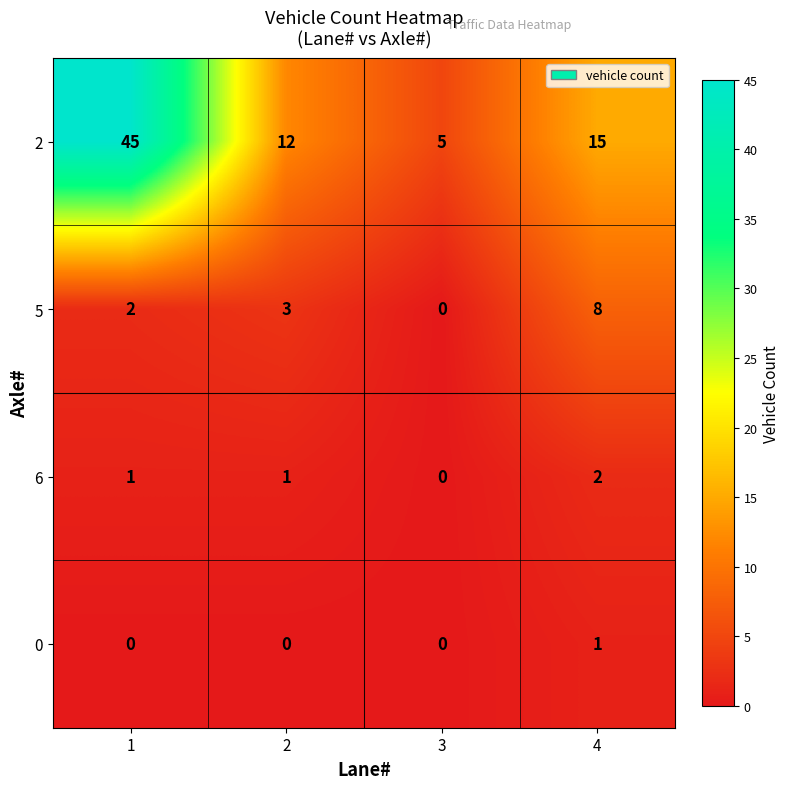

Reading right to left, what are all the values shown in this chart?

2: 4=15	3=5	2=12	1=45
5: 4=8	3=0	2=3	1=2
6: 4=2	3=0	2=1	1=1
0: 4=1	3=0	2=0	1=0